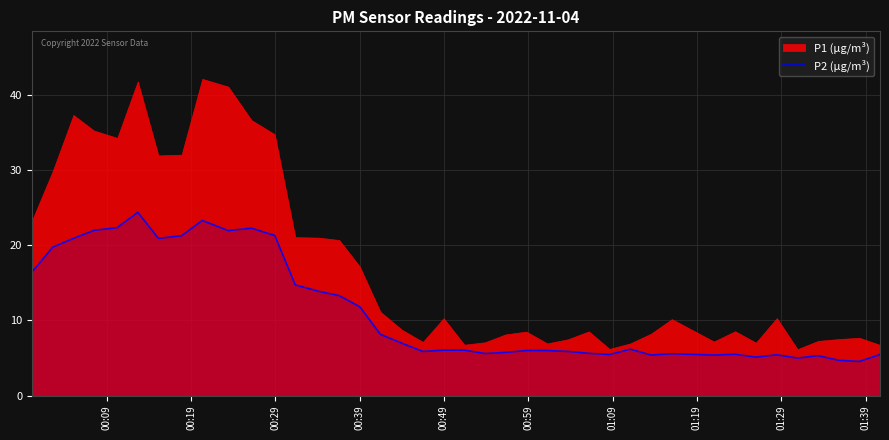

How many values are below 6?

17